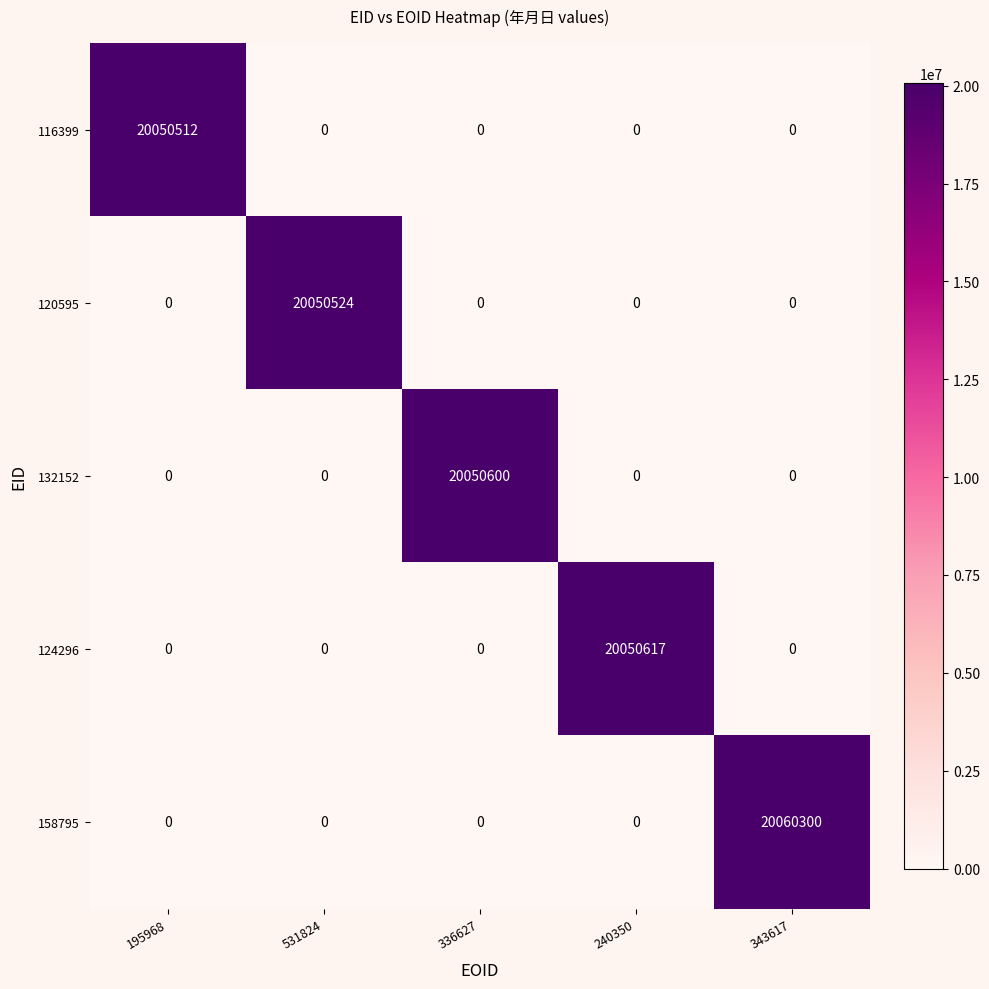

What is the highest value of the 116399 series?

20050512